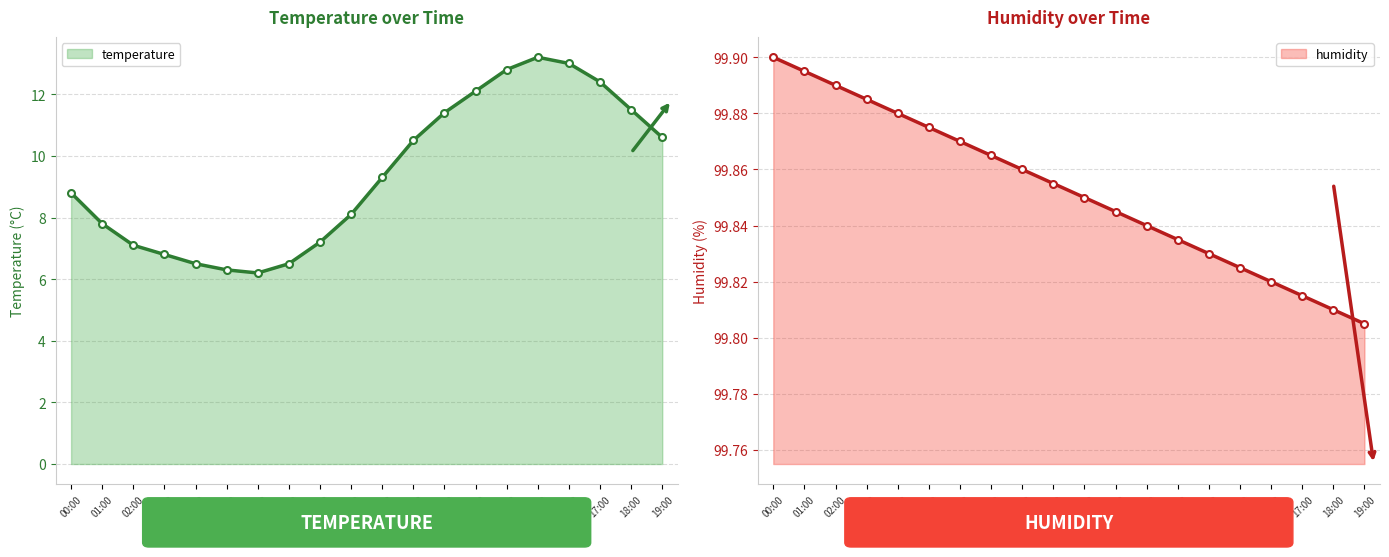

Rank the categories by value from highest to lowest.

15:00, 16:00, 14:00, 17:00, 13:00, 18:00, 12:00, 19:00, 11:00, 10:00, 00:00, 09:00, 01:00, 08:00, 02:00, 03:00, 04:00, 07:00, 05:00, 06:00